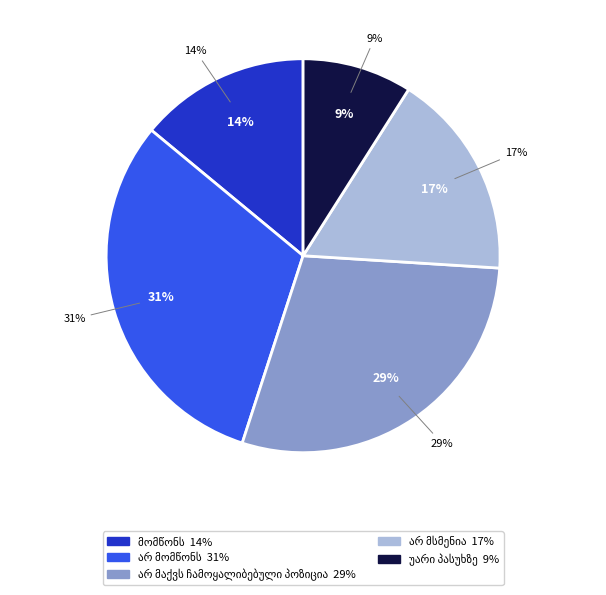

Is it true that არ მაქვს ჩამოყალიბებული პოზიცია is 29% of the pie?

True